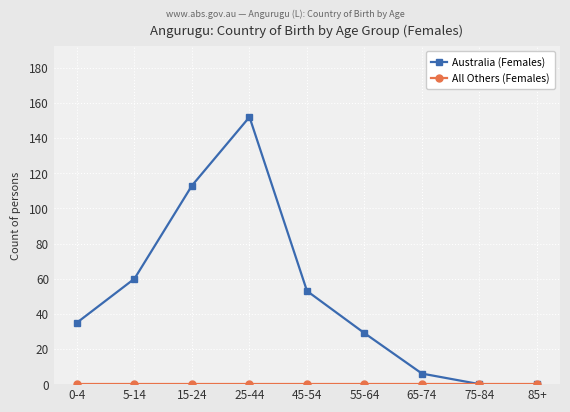

How many distinct data groups are displayed?

2